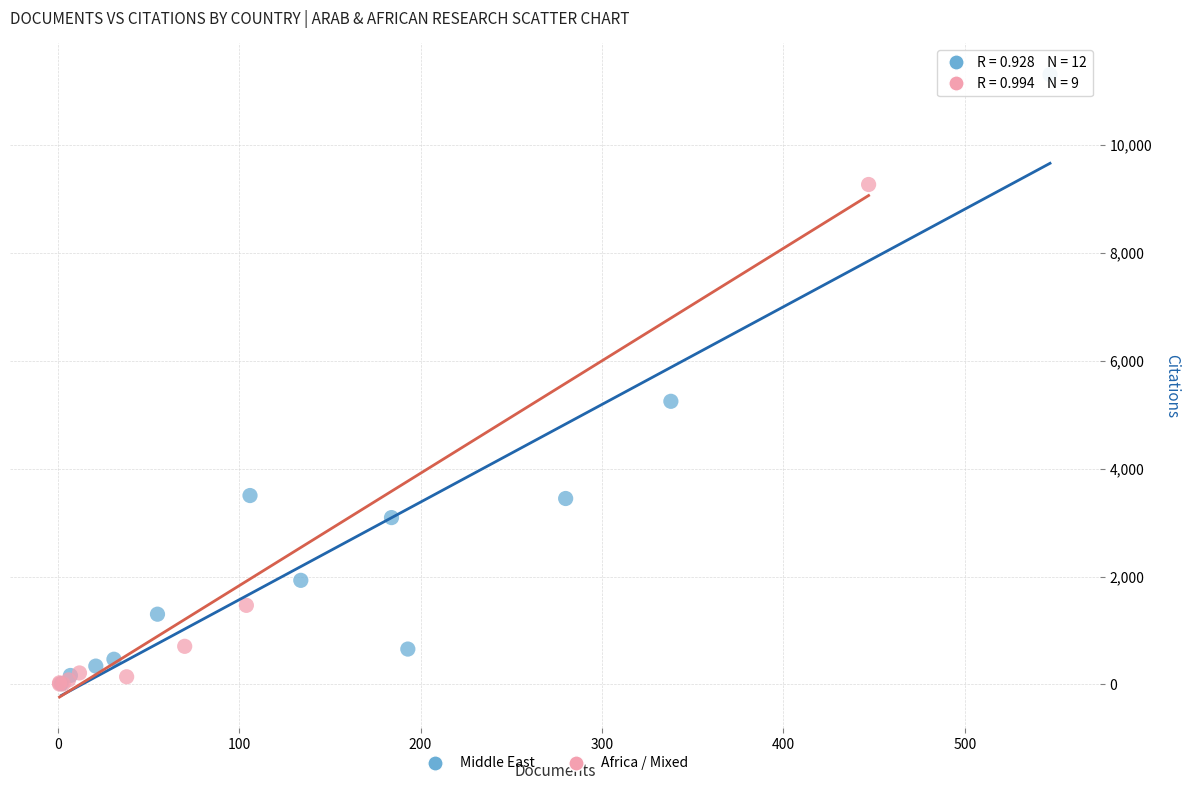

Which series reaches the maximum Y coordinate?

Middle East